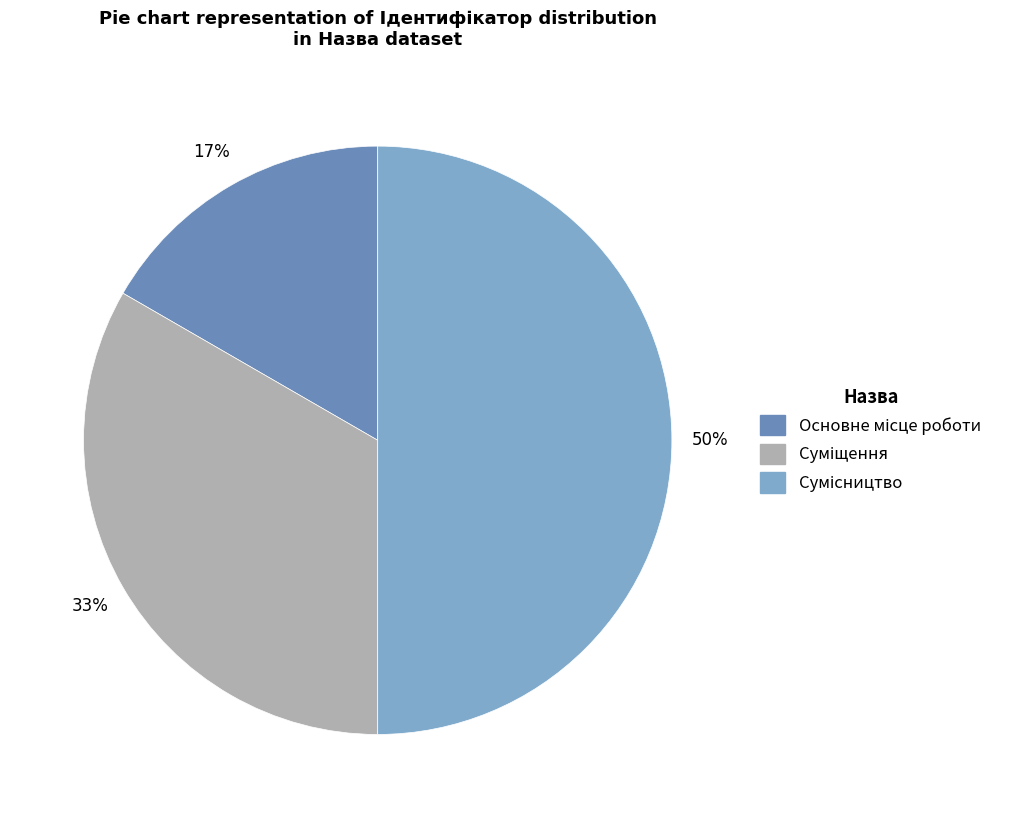

To the nearest percent, what is the average slice percentage?

33%